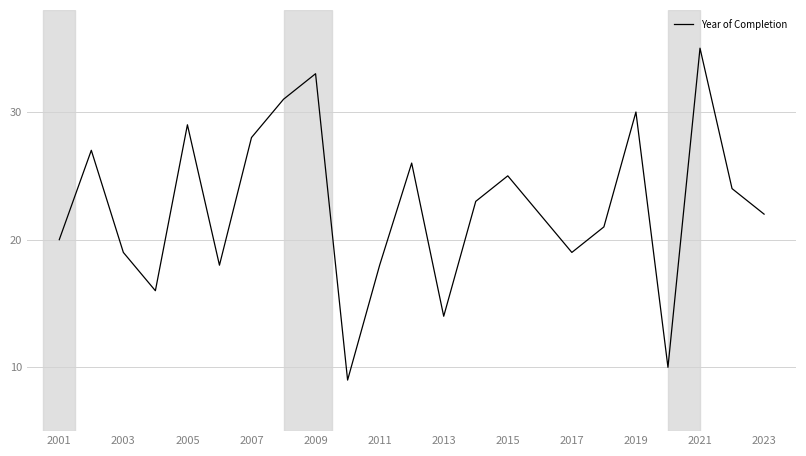

What is the greatest value displayed?

35